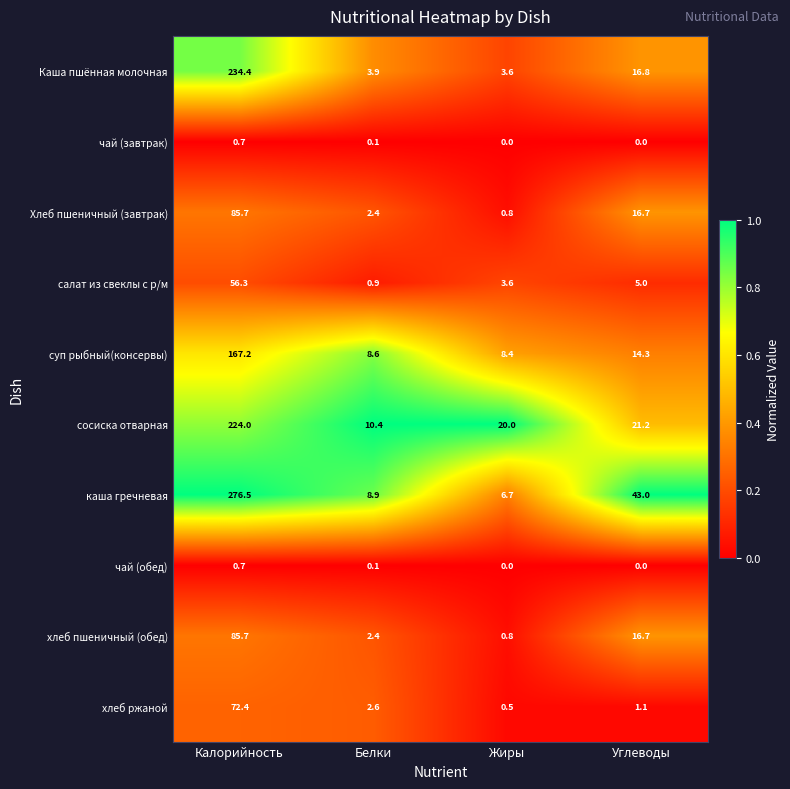

What is the highest value of the каша гречневая series?

276.5